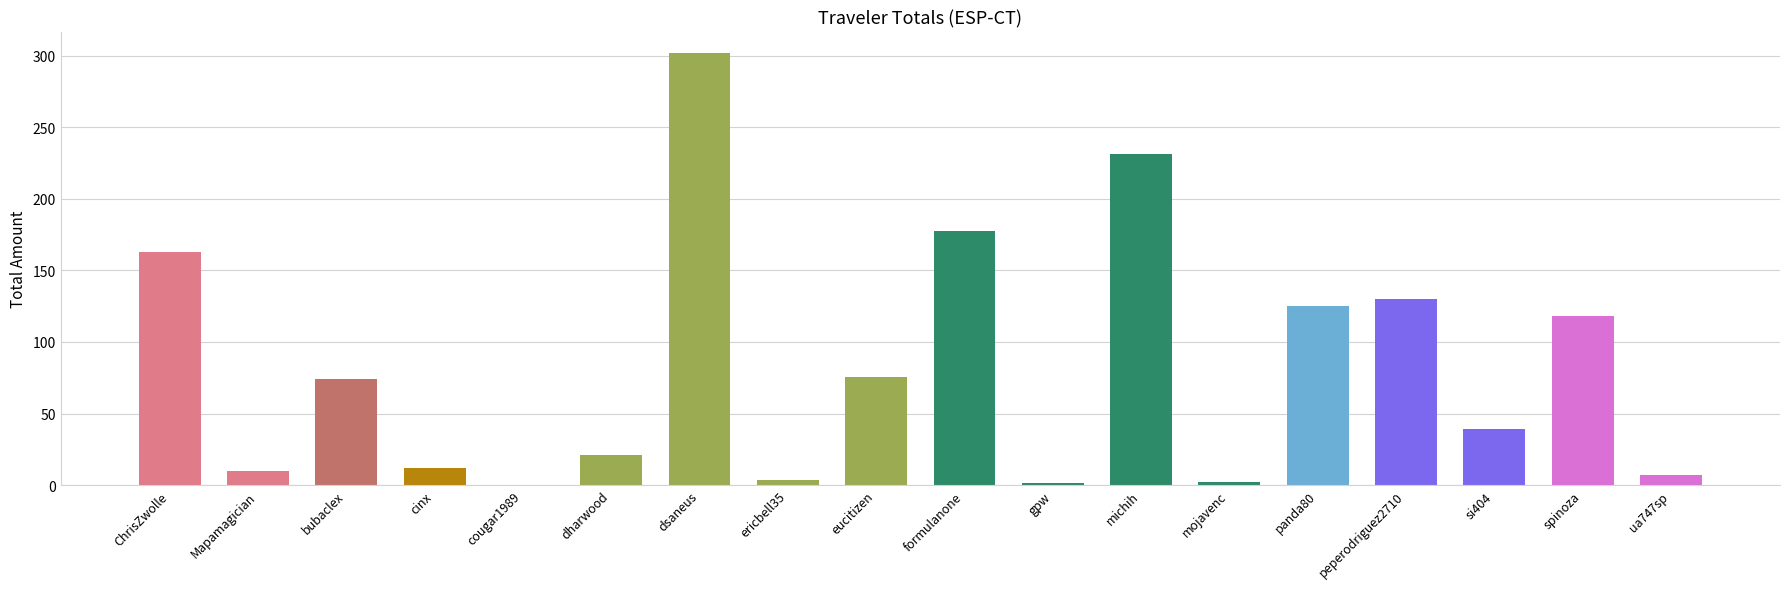

Which has a higher value, ericbell35 or Mapamagician?

Mapamagician